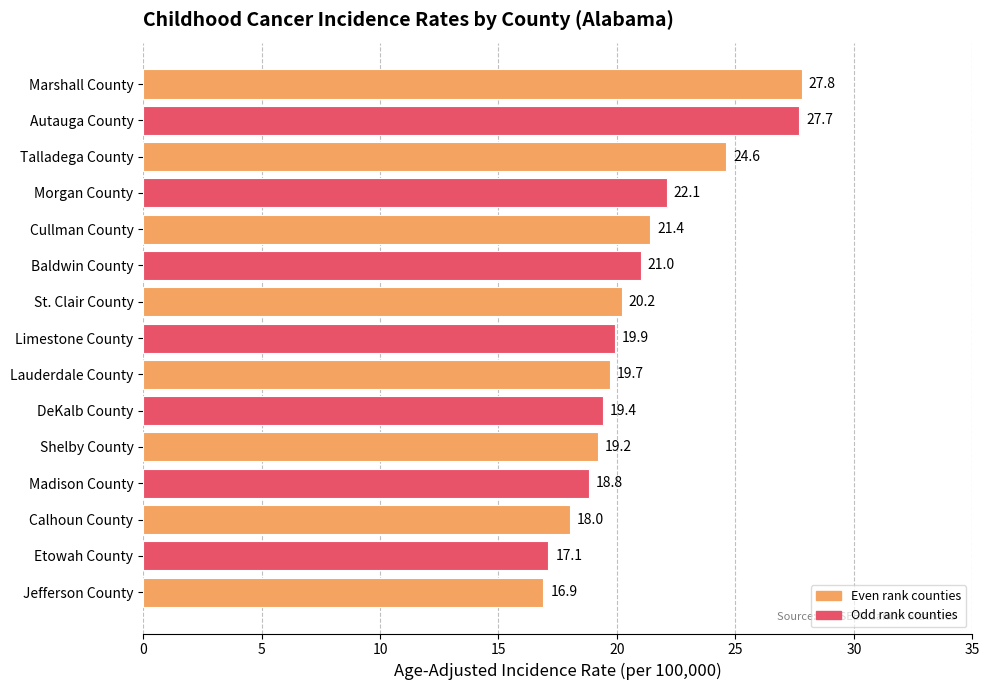

Reading top to bottom, transcribe all the data shown in this chart.

27.8	27.7	24.6	22.1	21.4	21.0	20.2	19.9	19.7	19.4	19.2	18.8	18.0	17.1	16.9